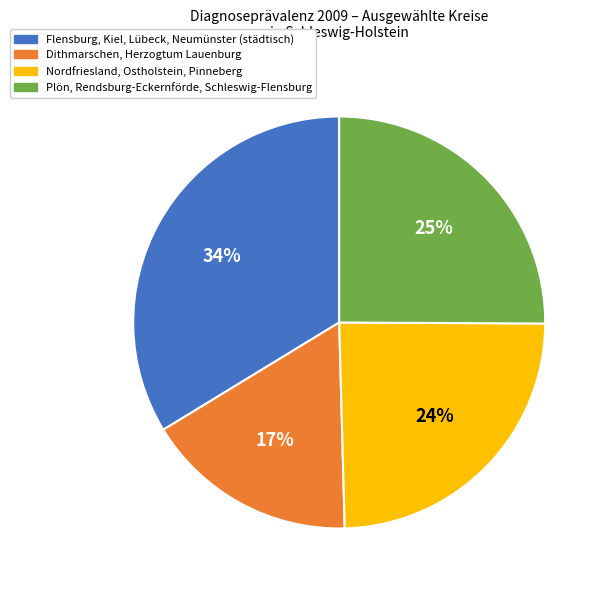

To the nearest percent, what is the average slice percentage?

25%